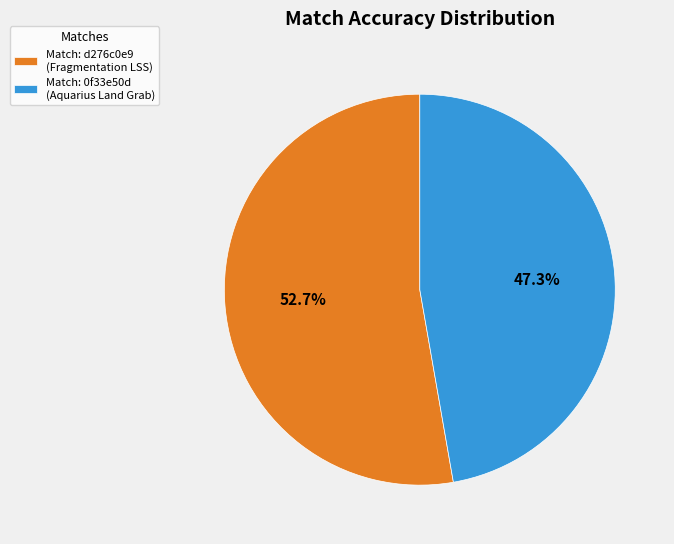

Combined, do Match: 0f33e50d (Aquarius Land Grab) and Match: d276c0e9 (Fragmentation LSS) account for over 50%?

Yes